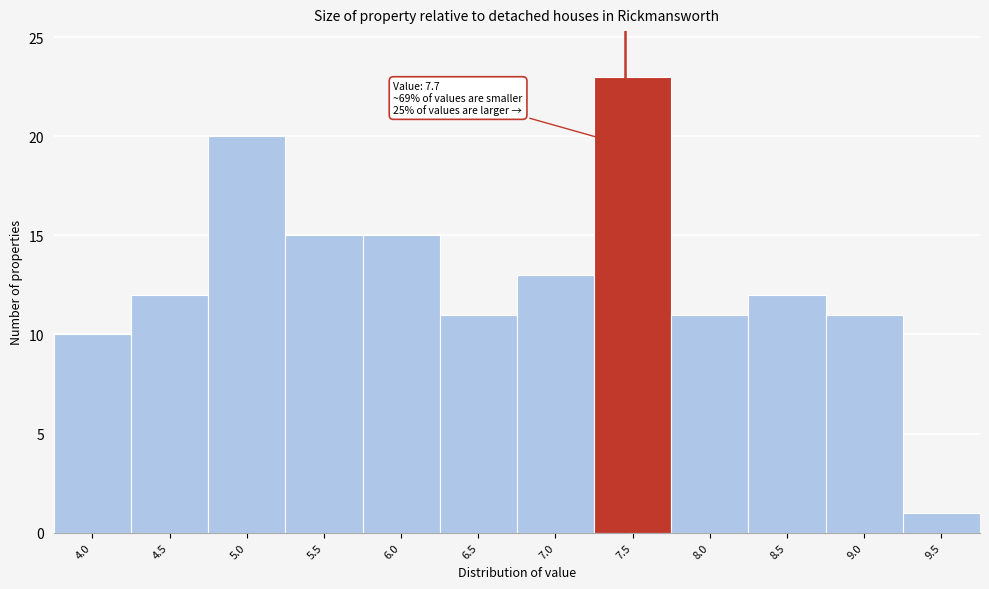

Reading left to right, what are all the values shown in this chart?

4.0=10	4.5=12	5.0=20	5.5=15	6.0=15	6.5=11	7.0=13	7.5=23	8.0=11	8.5=12	9.0=11	9.5=1